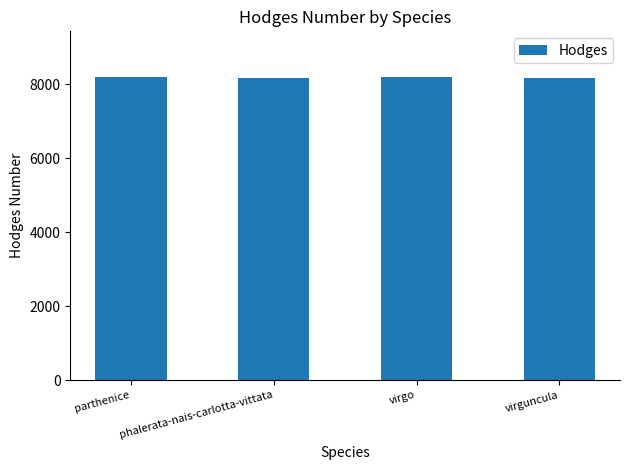

What is the maximum value shown in the chart?

8197